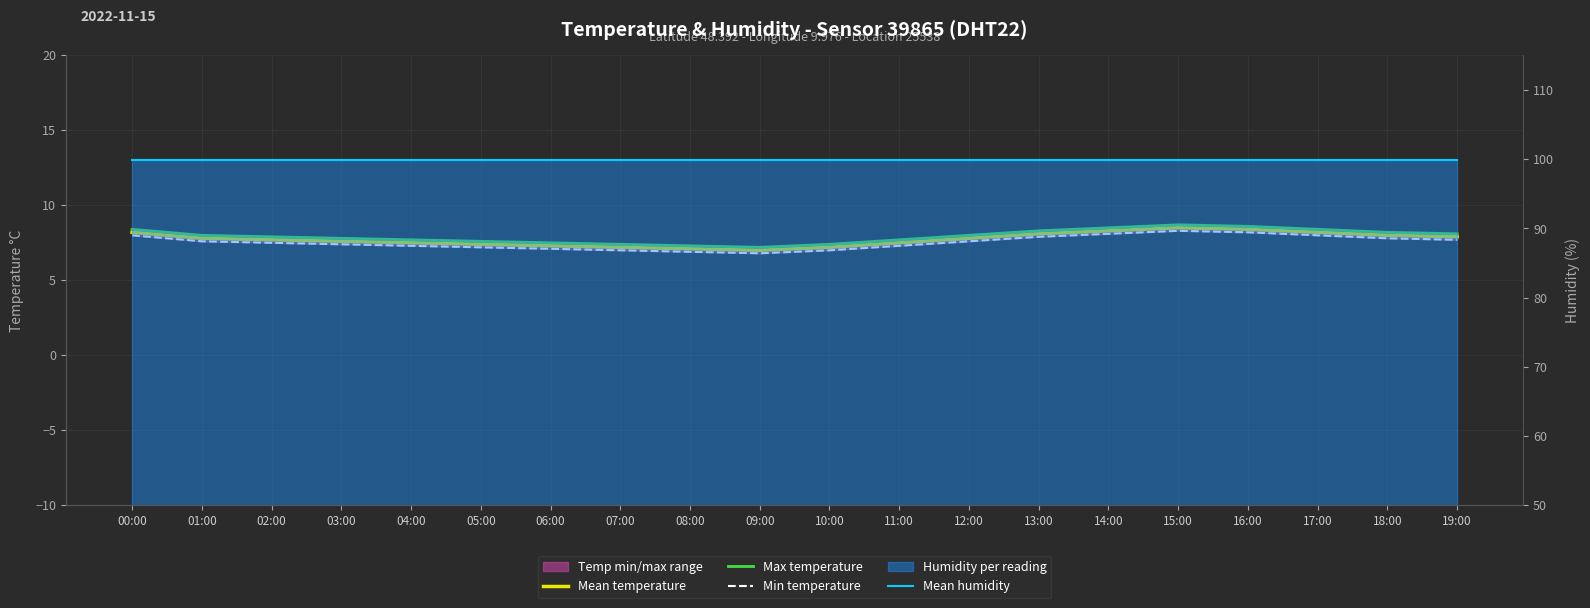

The Min temperature series shows 7.9 at 13:00. True or false?

True